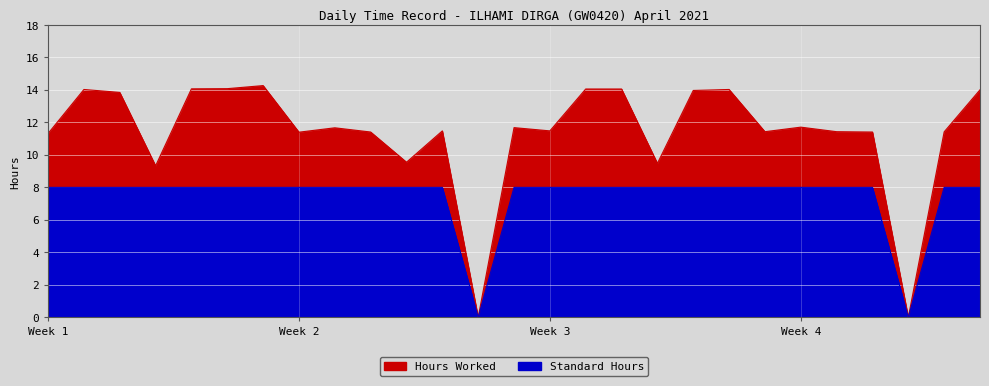

True or false: Standard Hours and Hours Worked cross at least once.

False